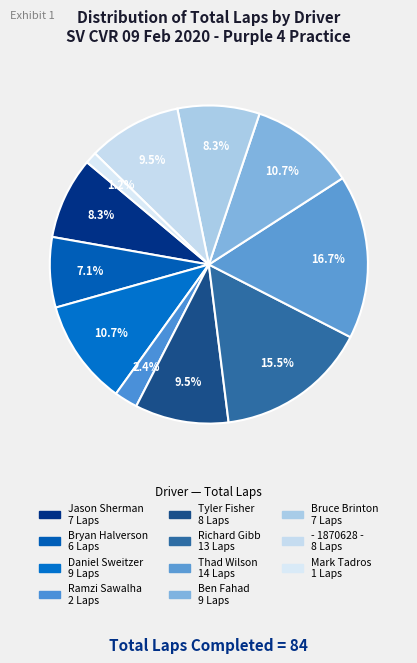

How many slices are in this pie chart?

11